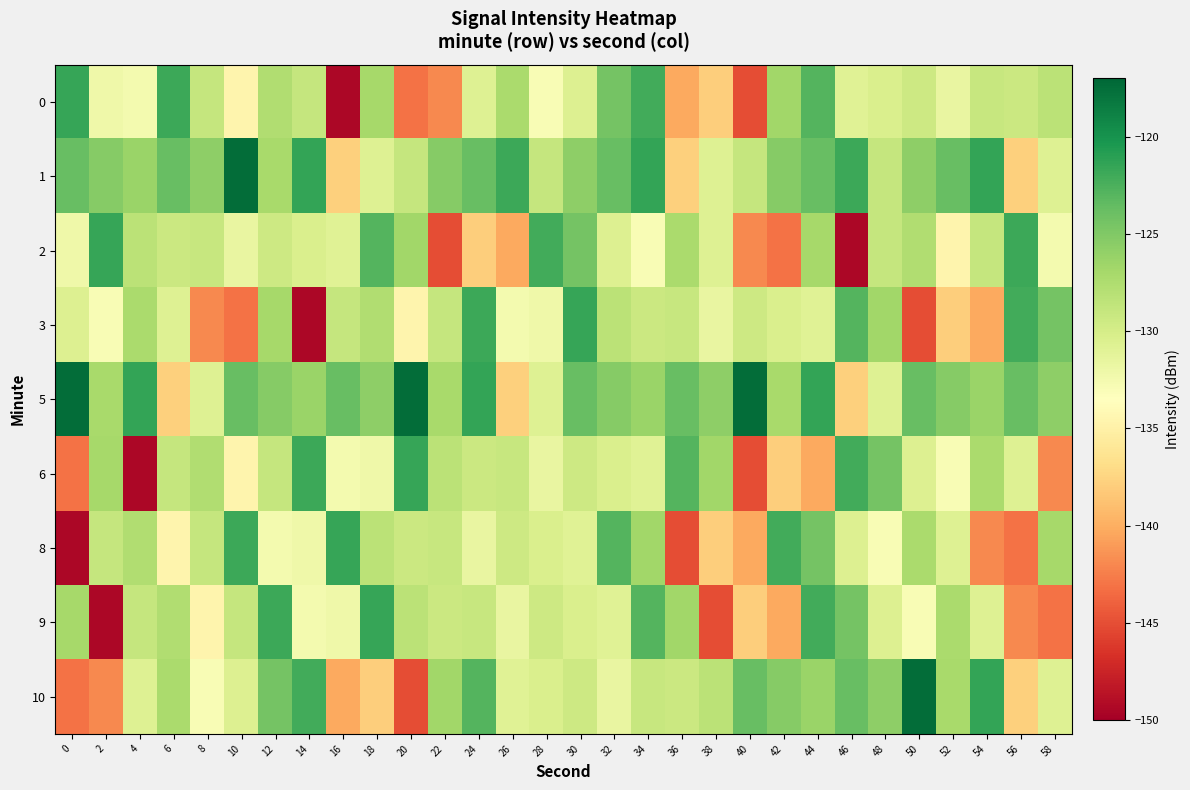

At which category does the chart reach its peak across all series?

10